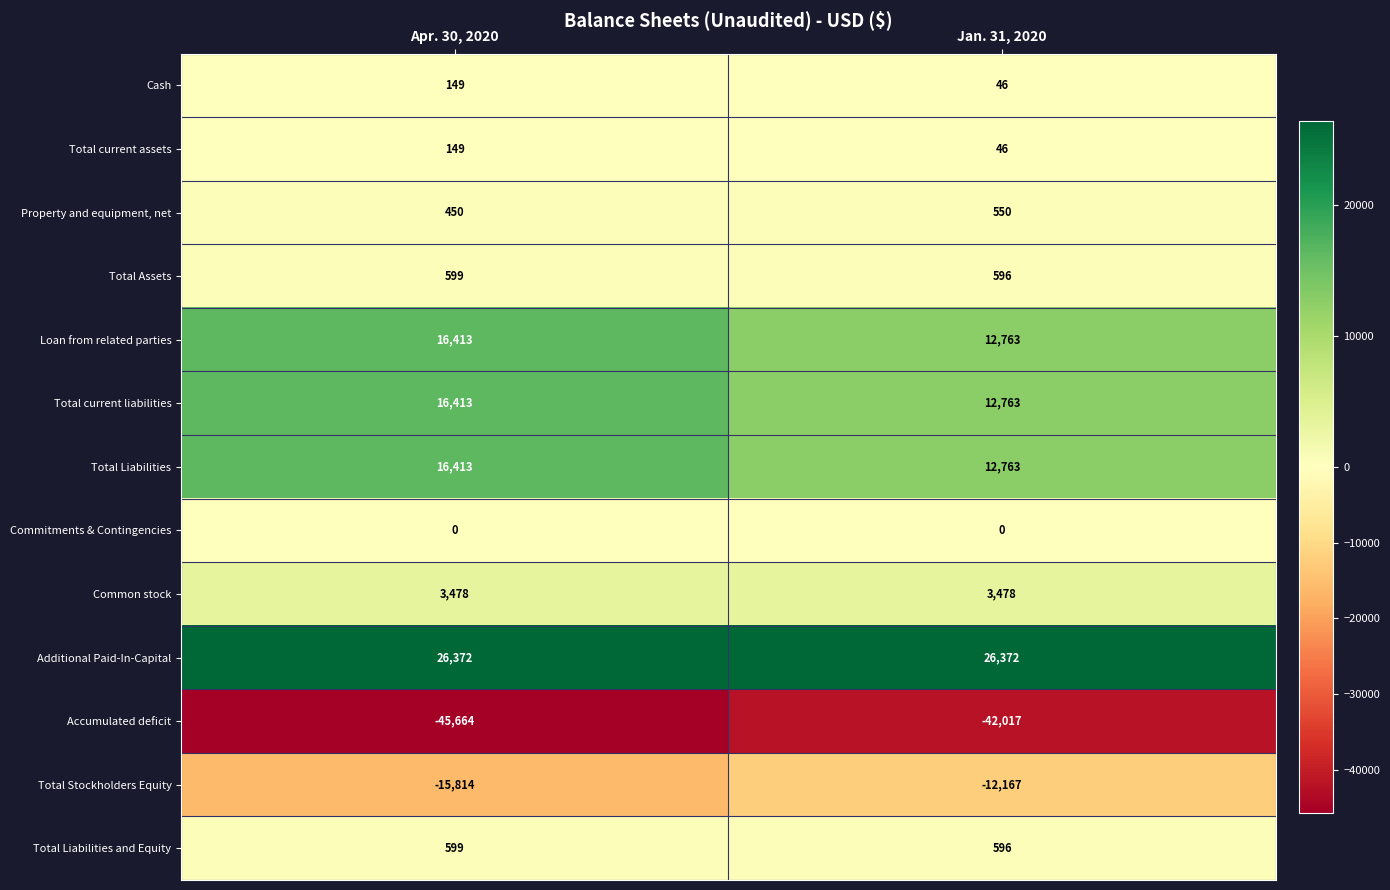

At which category is the sum across all series the highest?

Apr. 30, 2020